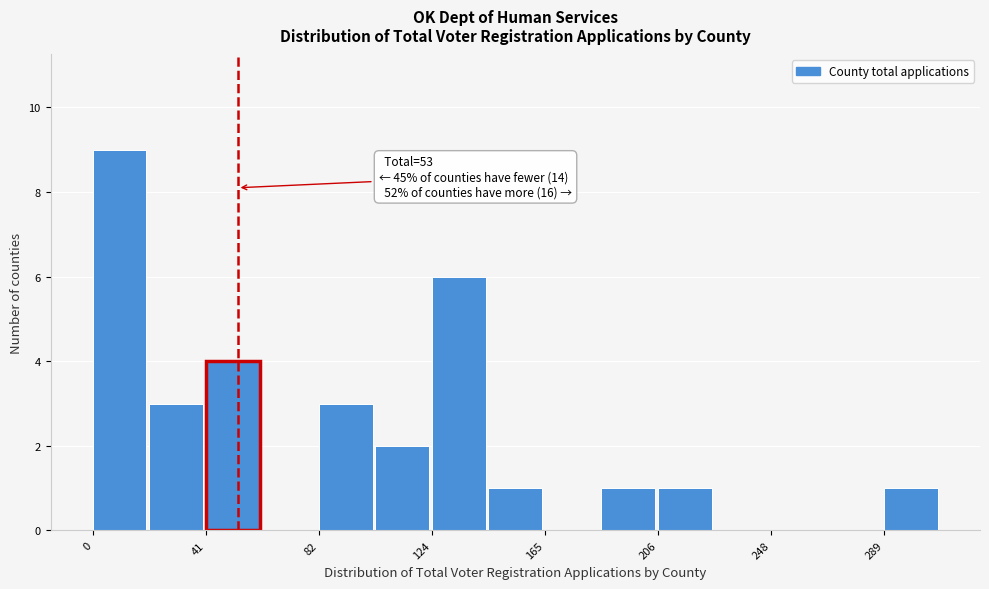

Which range on the x-axis has the tallest bar?

0 to 20